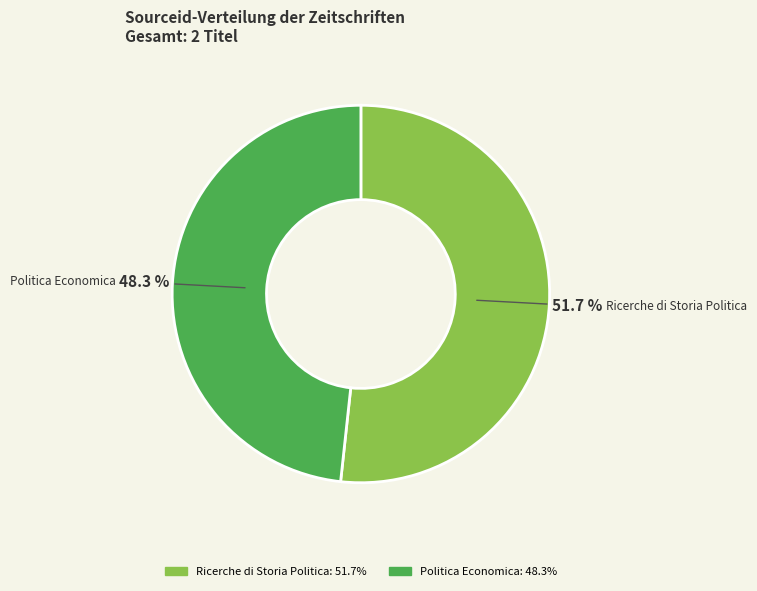

To the nearest percent, what percentage of the pie is Politica Economica?

48%